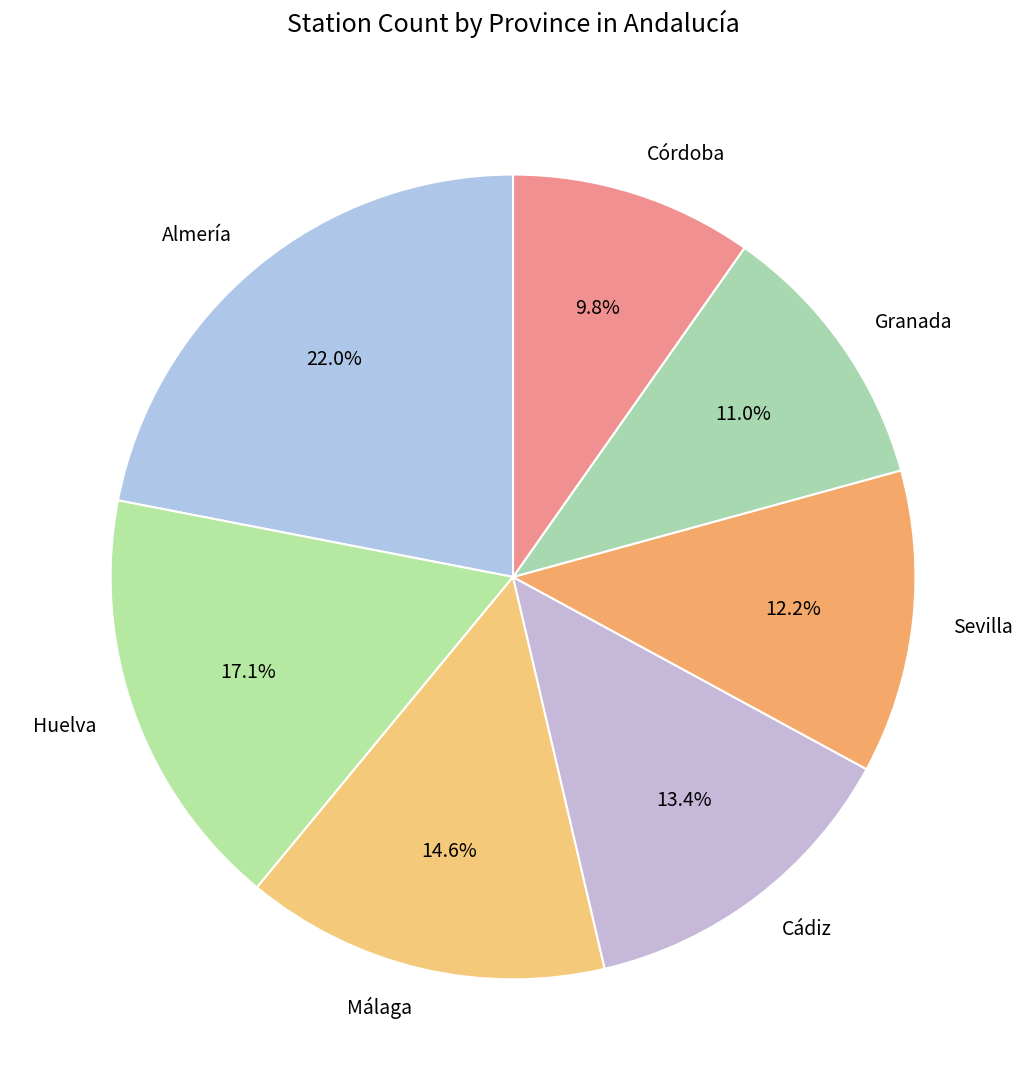

What is the smallest slice in the pie chart?

Córdoba